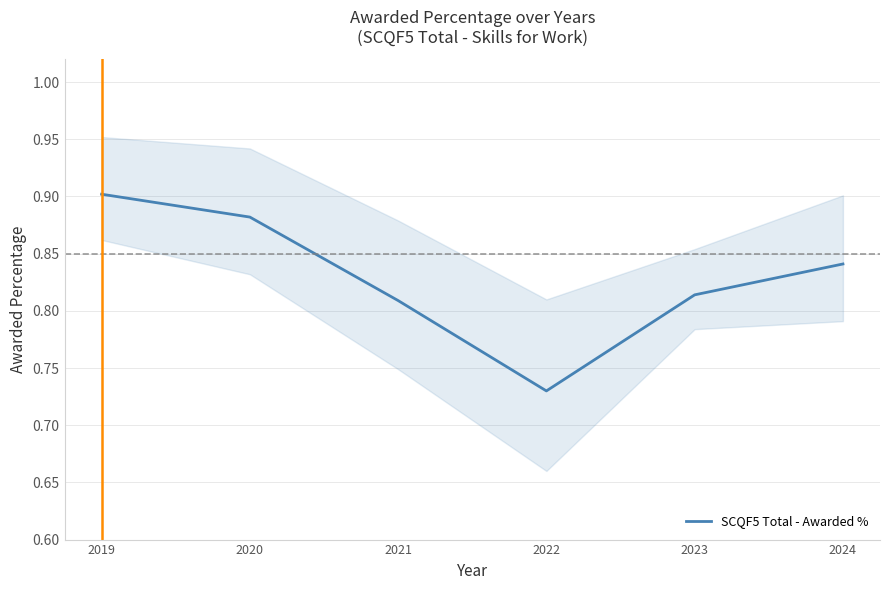

How many lines are shown in the chart?

1